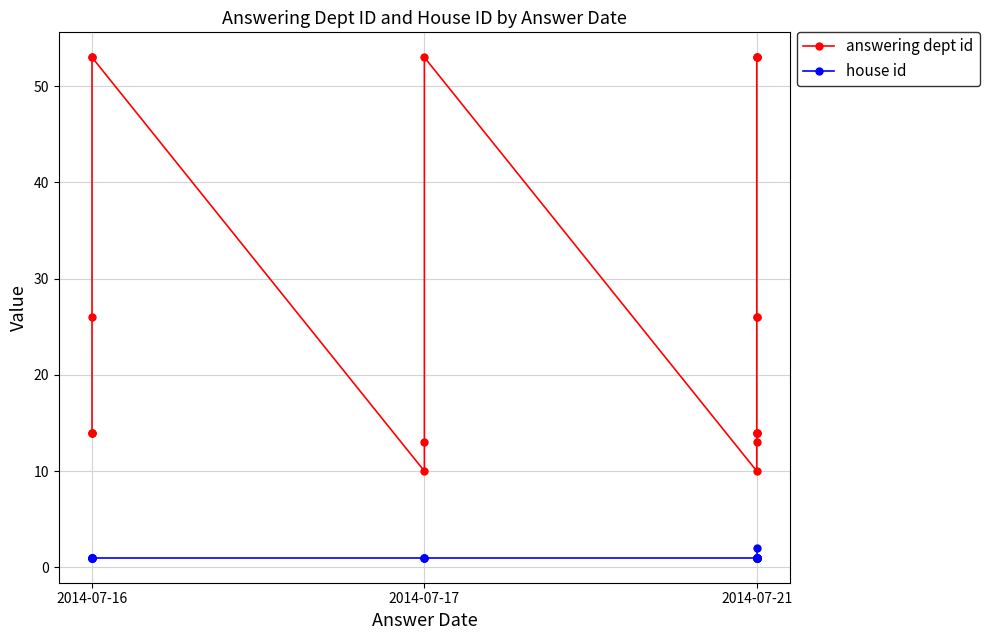

In answering dept id, how many points are lower than both neighbors (excluding endpoints)?

2